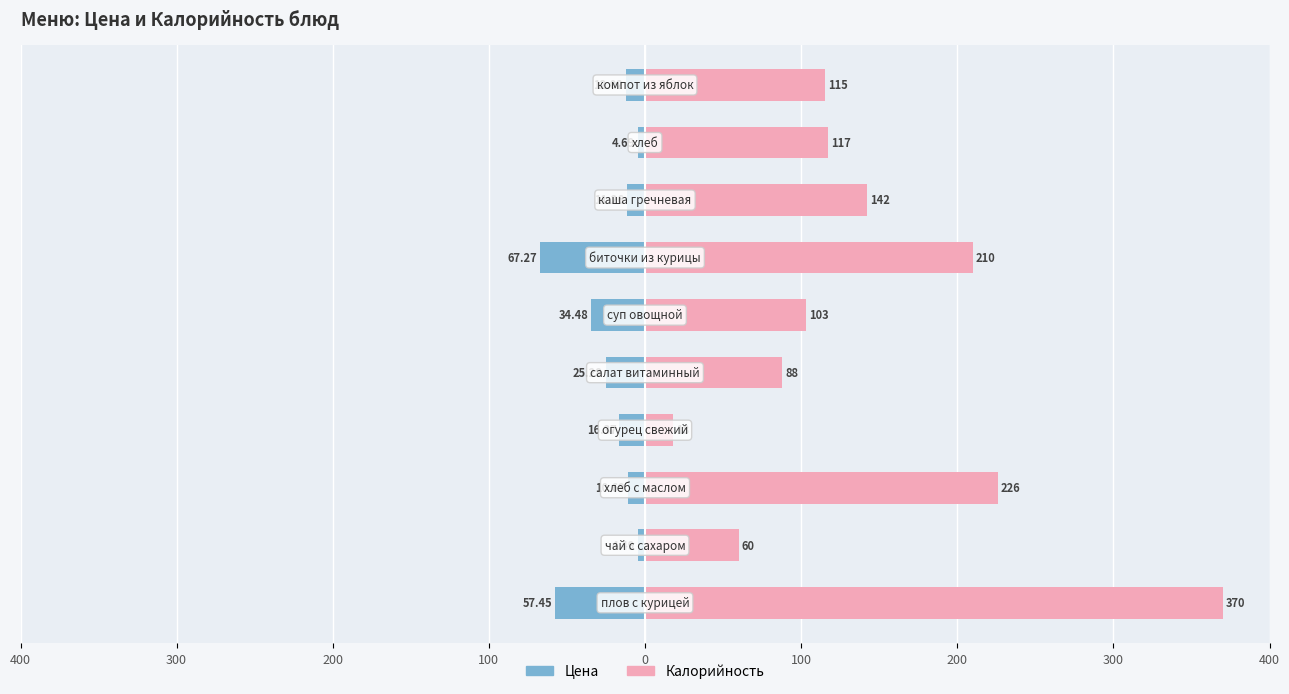

What is the difference between the maximum and minimum values in the Калорийность series?

352.0